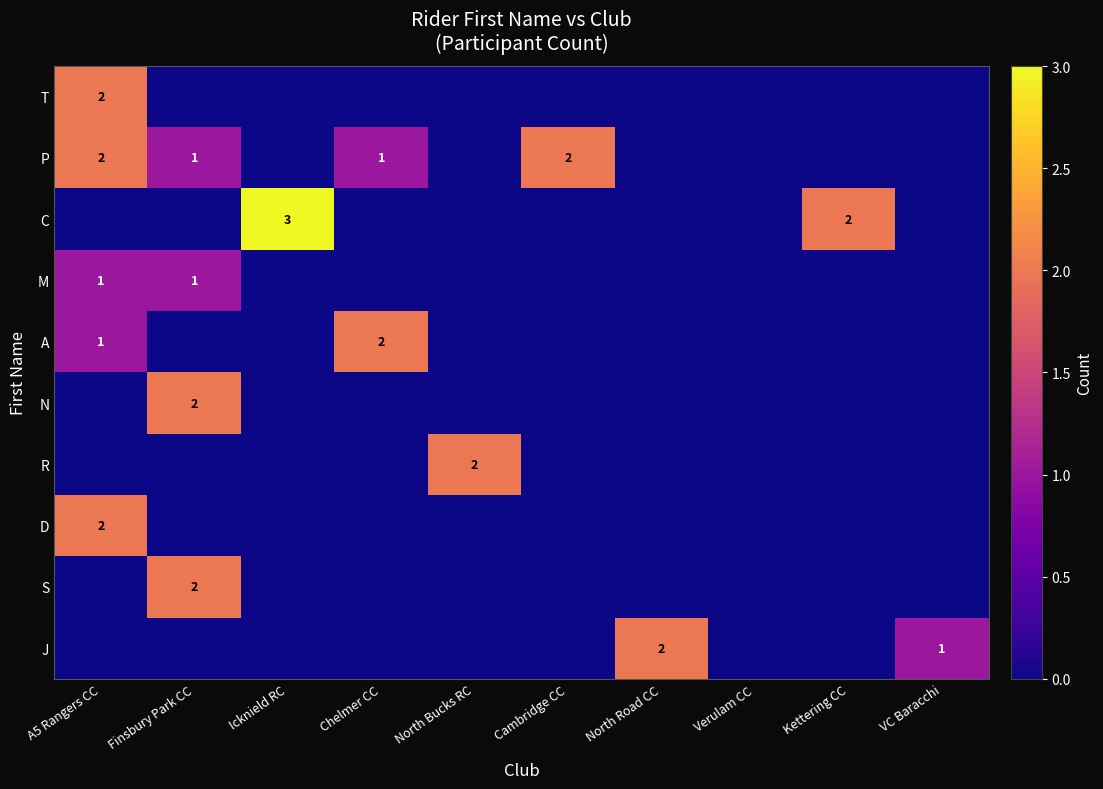

How many values in J are above zero?

2